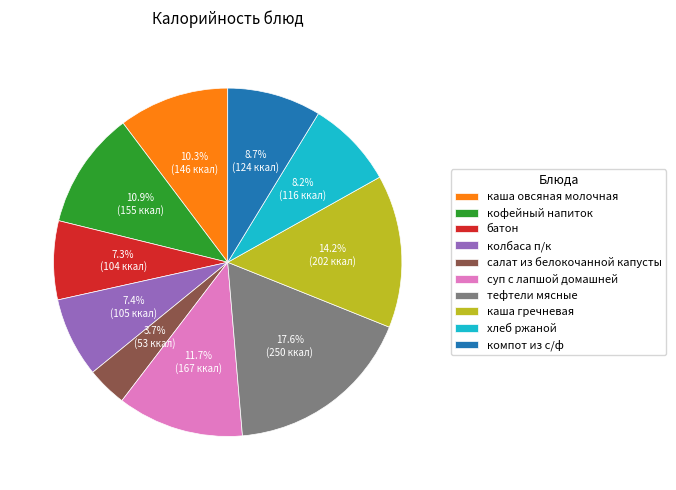

What percentage is the колбаса п/к slice, to the nearest percent?

7%